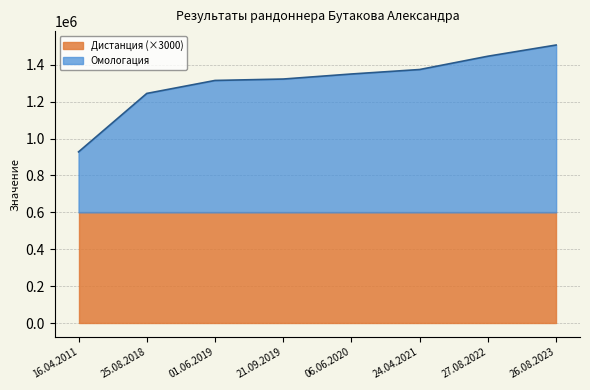

At which category is the sum across all series the highest?

26.08.2023